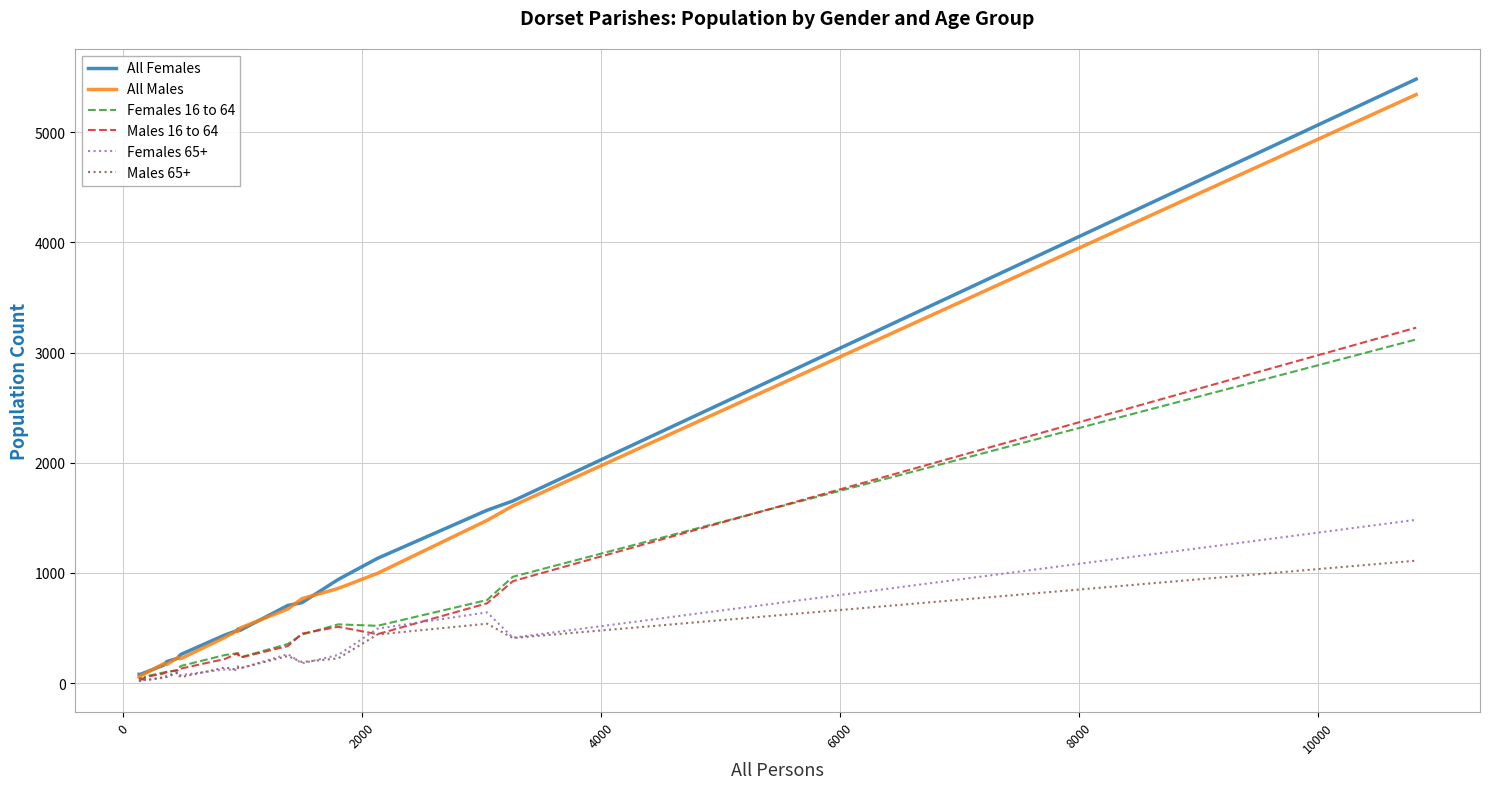

What are all the series names shown in the legend?

All Females, All Males, Females 16 to 64, Males 16 to 64, Females 65+, Males 65+